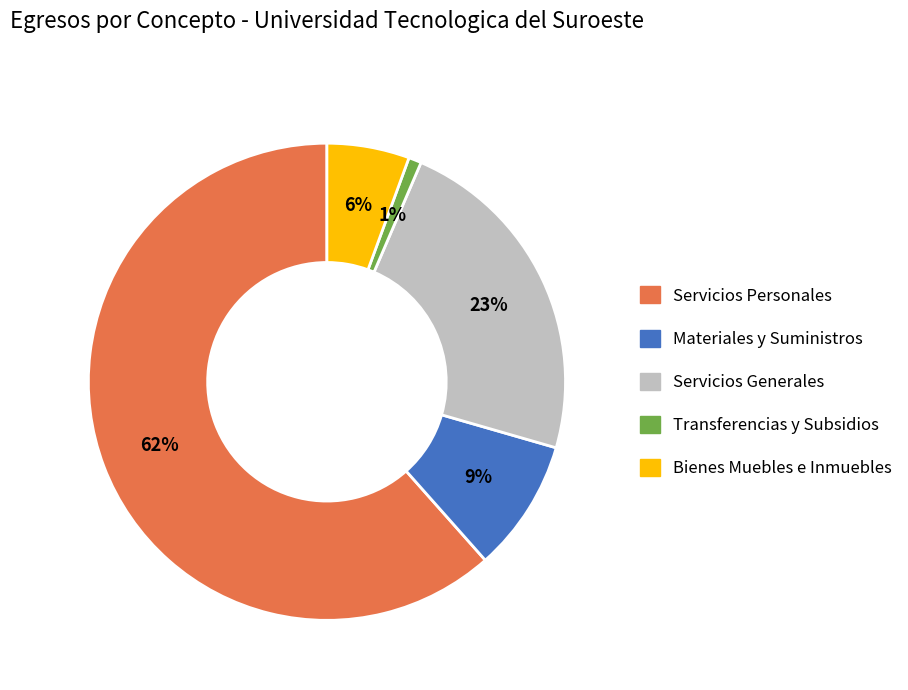

Which slice represents more than half of the pie?

Servicios Personales